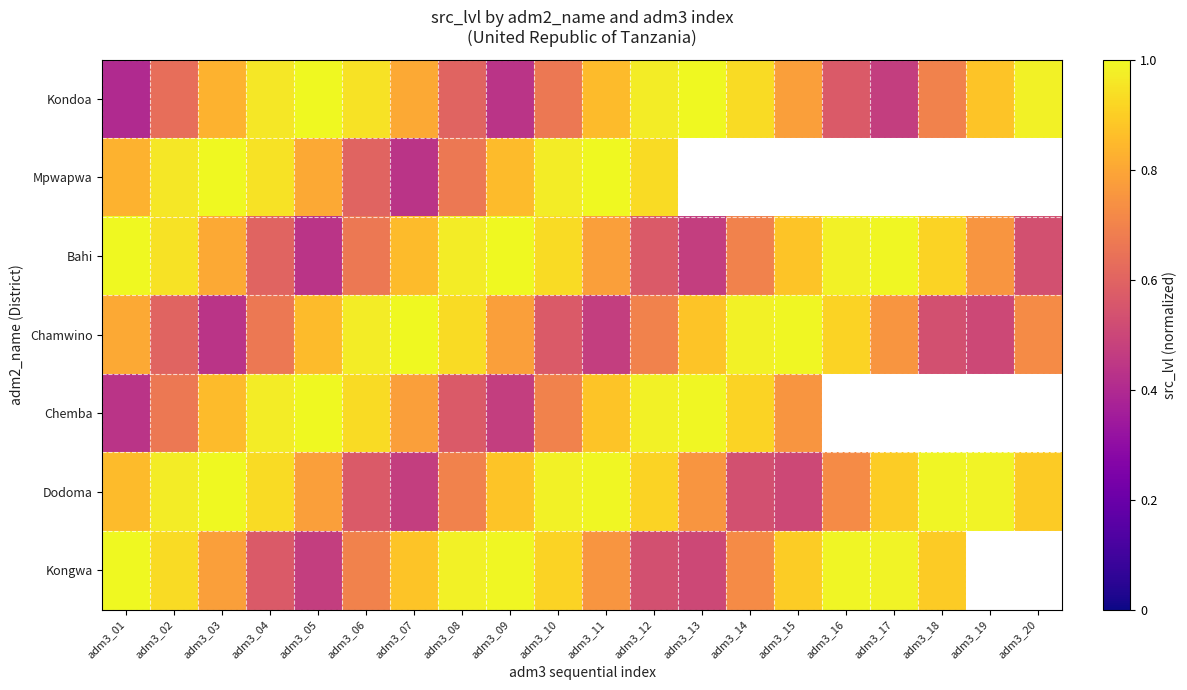

What is the difference between the maximum and minimum values in the Dodoma series?

0.5